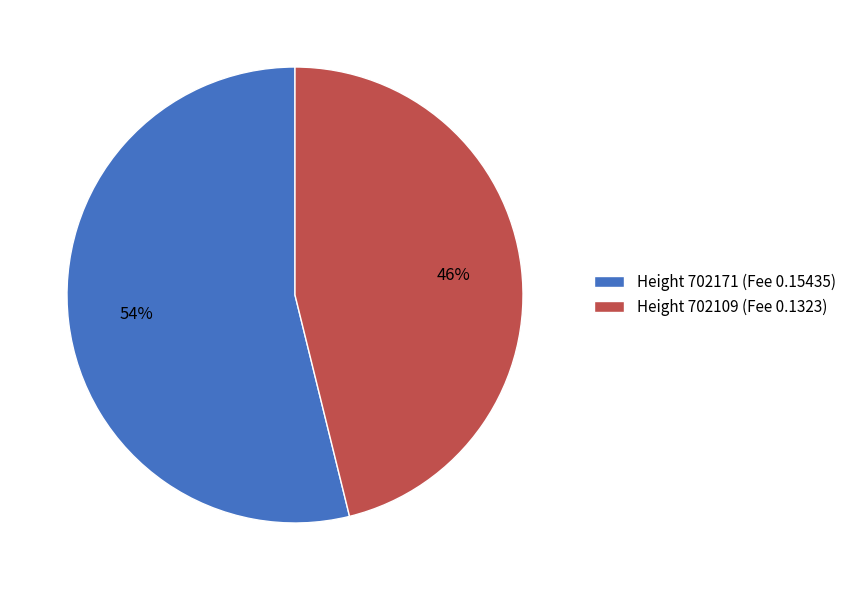

Combined, do Height 702171 (Fee 0.15435) and Height 702109 (Fee 0.1323) account for over 50%?

Yes